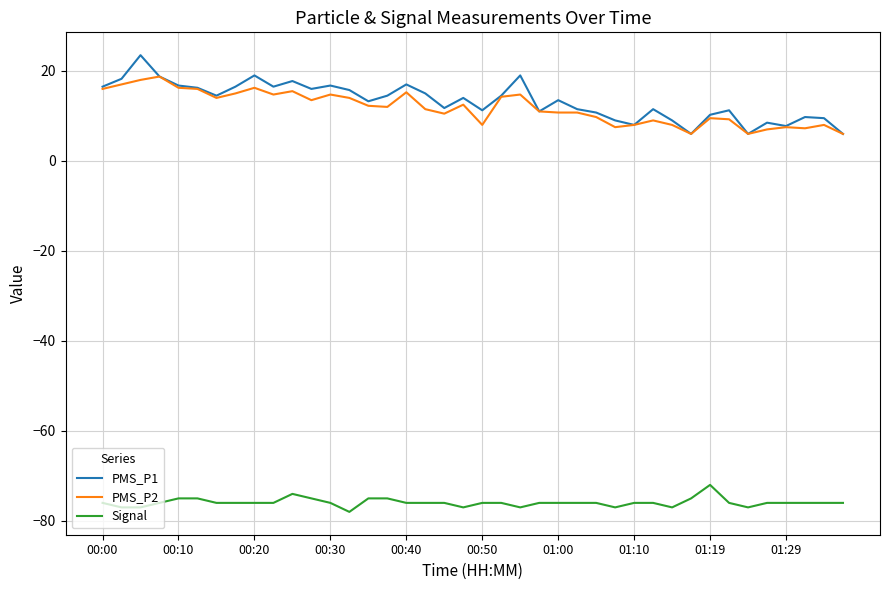

Which series has the widest spread of values?

PMS_P1